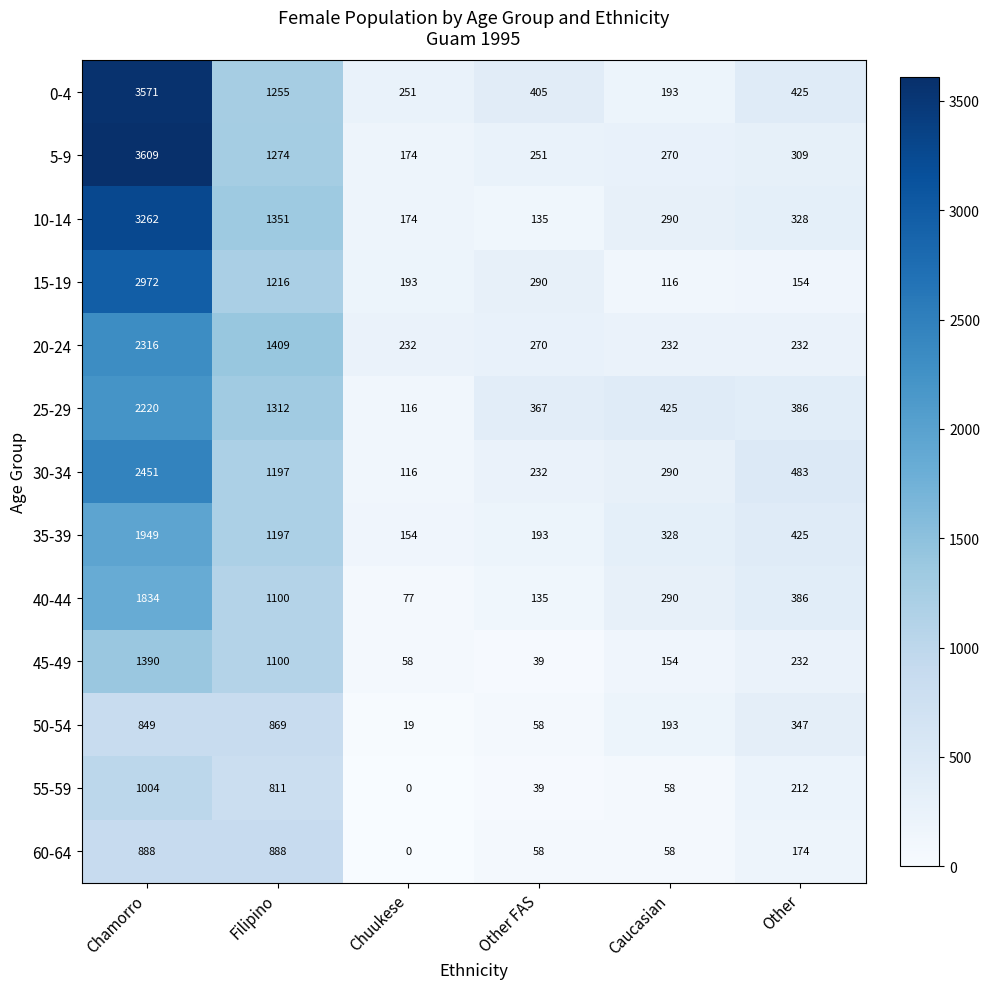

Which series has the widest spread of values?

5-9